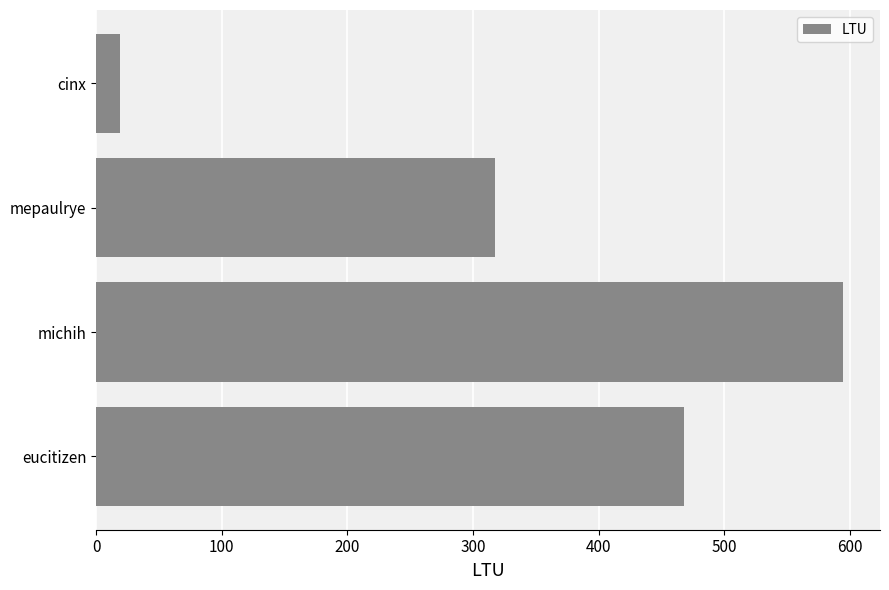

What is the difference between the values at eucitizen and cinx?

449.2